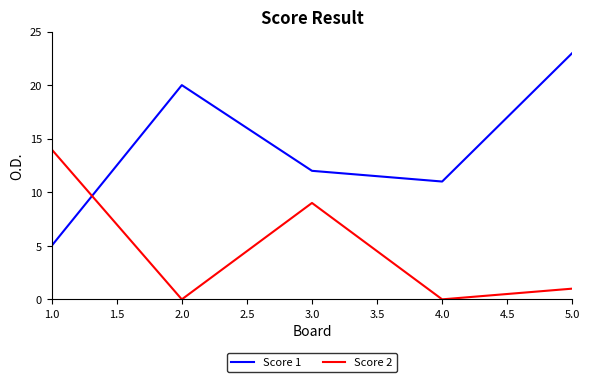

What is the spread (max minus min) of values at 1.0?

9